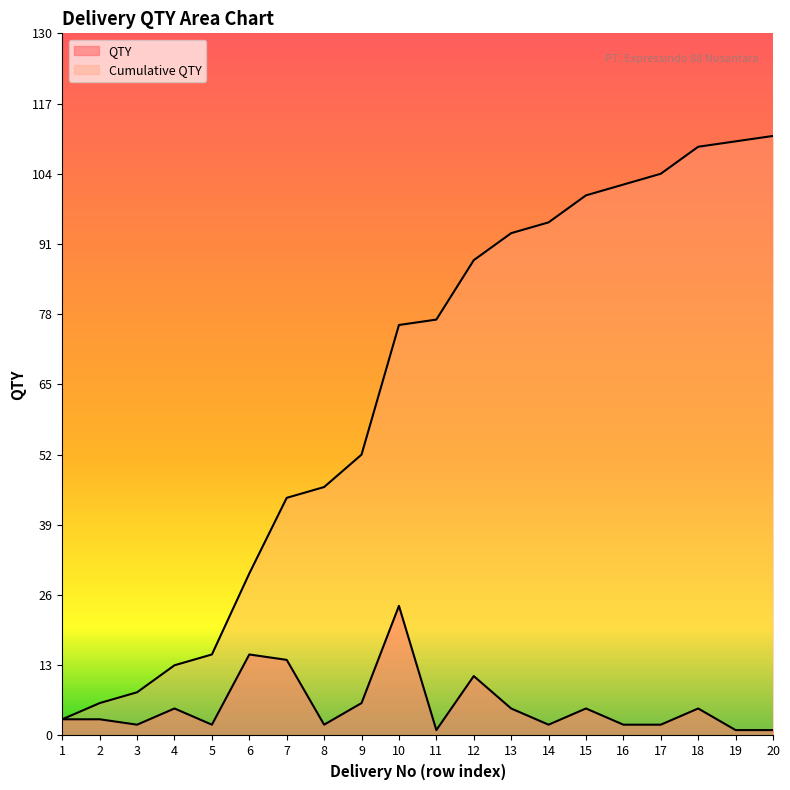

List the series in order of their peak value, lowest first.

QTY, Cumulative QTY